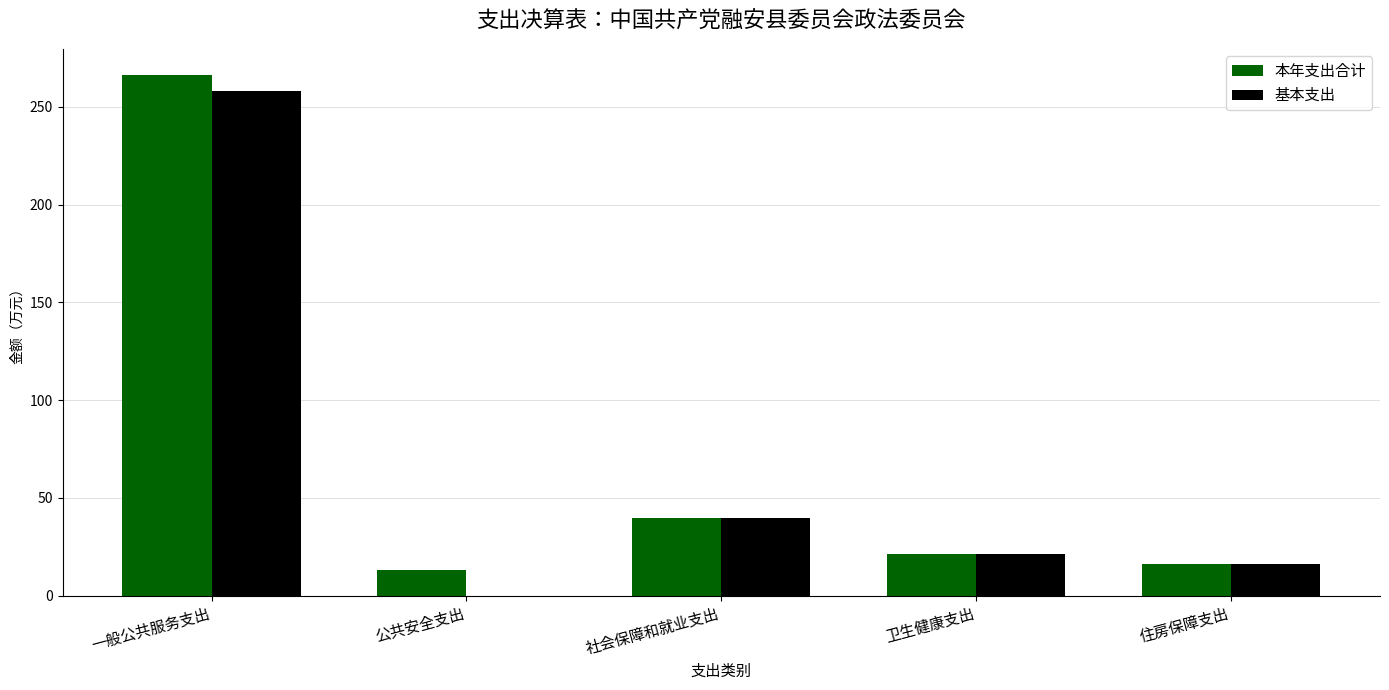

Is the value of 本年支出合计 at 一般公共服务支出 greater than the value of 基本支出 at 住房保障支出?

Yes